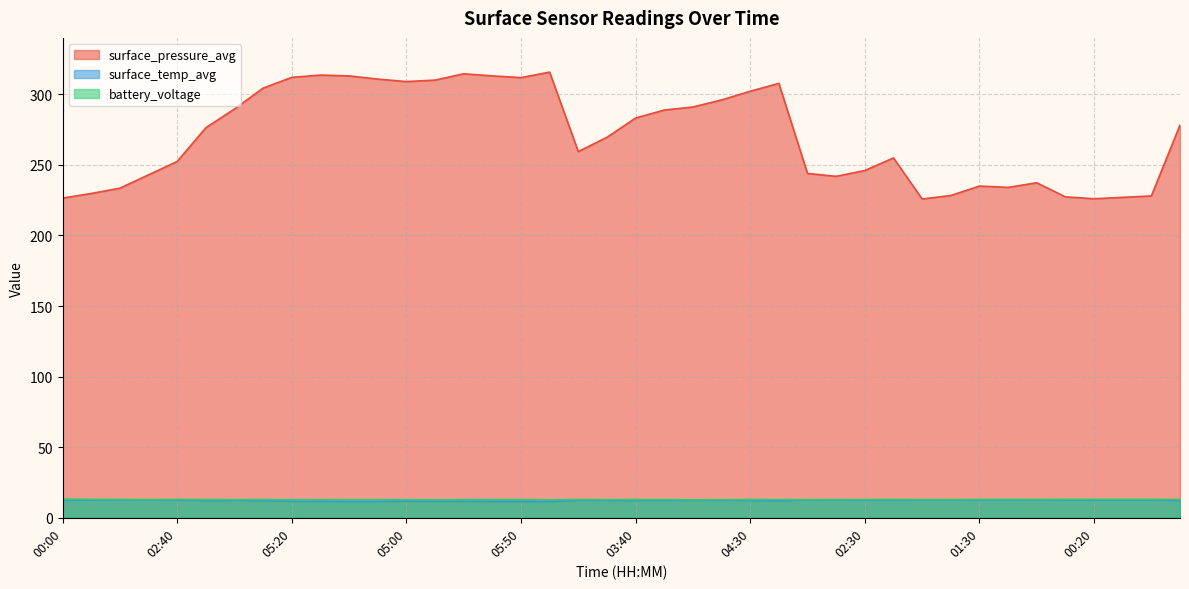

Where is surface_pressure_avg nearest to the value 270?

03:10